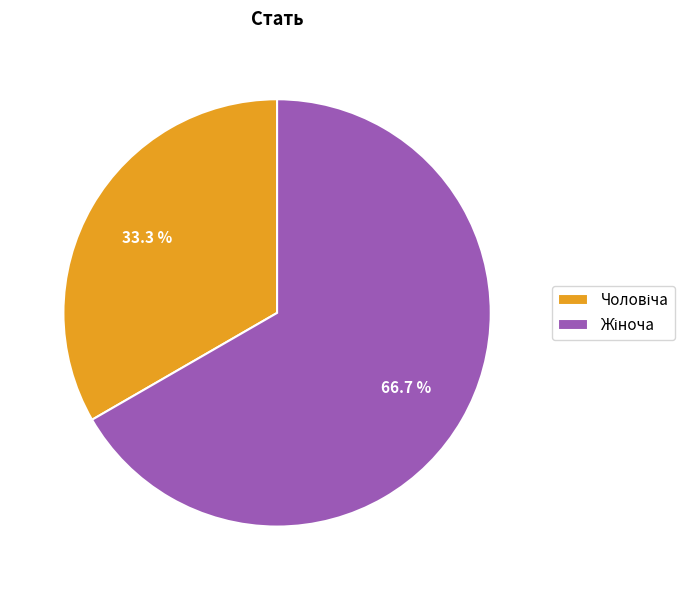

Is there a majority slice in this chart?

Yes